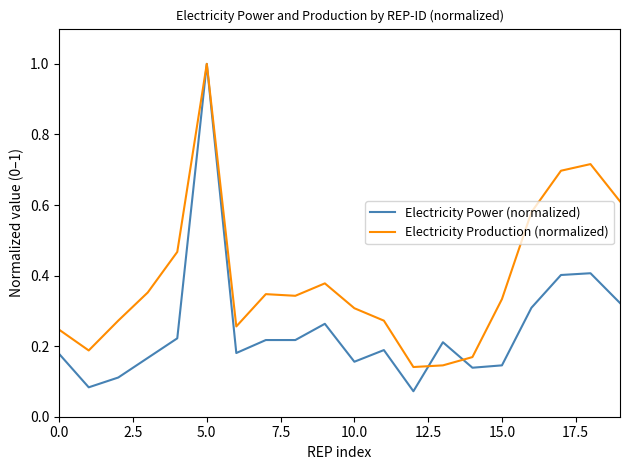

What is the highest value of the Electricity Production (normalized) series?

1.0